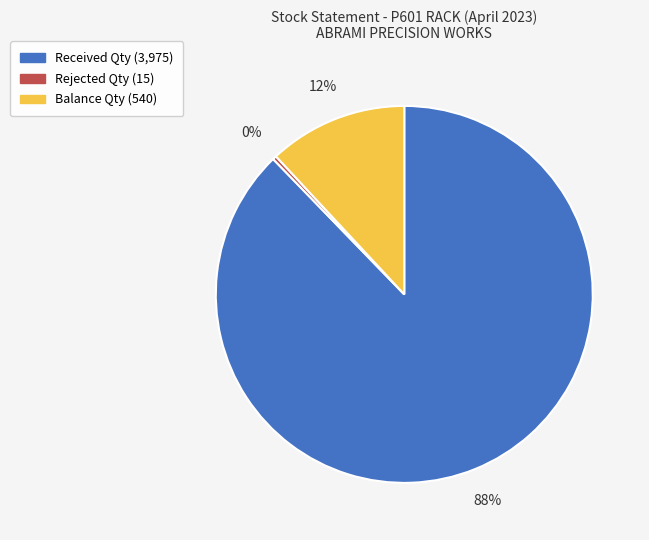

How many segments does this pie chart have?

3